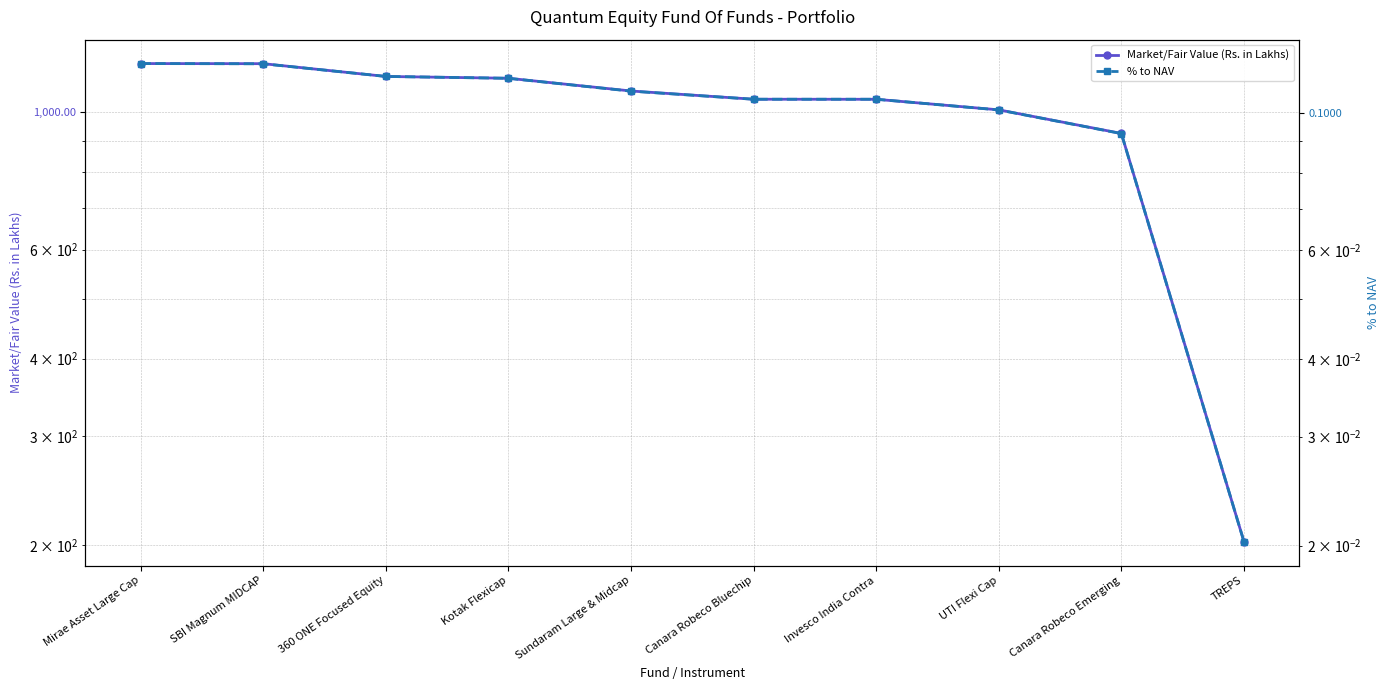

True or false: Market/Fair Value (Rs. in Lakhs) and % to NAV cross at least once.

False